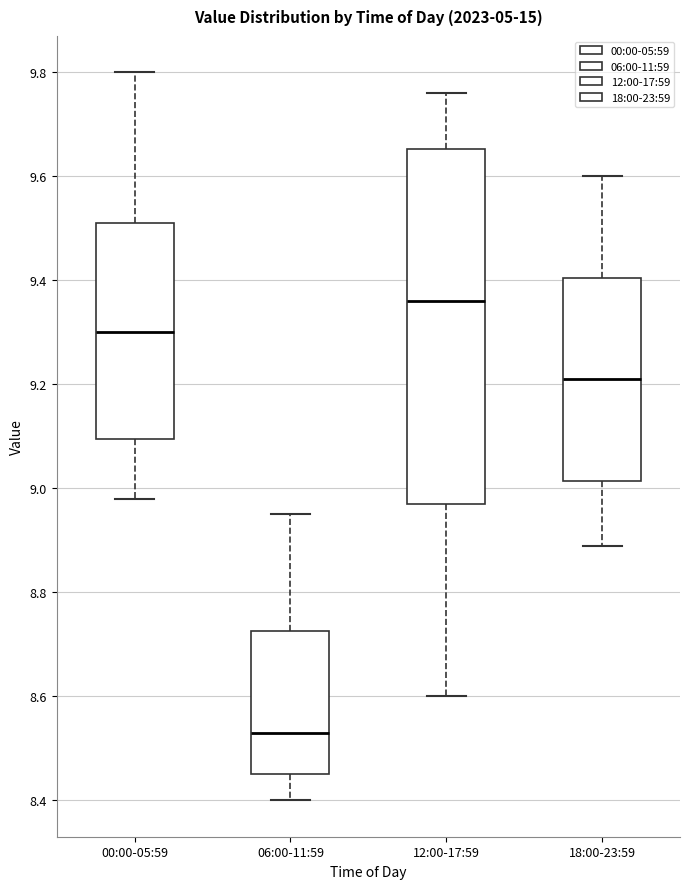

Reading left to right, transcribe this box plot: for each box, give where its median line is, the range the box spans, and where its two whiskers end, as read against the y-axis. The values are not printed on the chart, so give them approximately, as read against the axis.

00:00-05:59: median 9.30, box 9.10 to 9.52, whiskers 8.98 to 9.80
06:00-11:59: median 8.54, box 8.46 to 8.72, whiskers 8.40 to 8.96
12:00-17:59: median 9.36, box 8.98 to 9.66, whiskers 8.60 to 9.76
18:00-23:59: median 9.22, box 9.02 to 9.40, whiskers 8.90 to 9.60